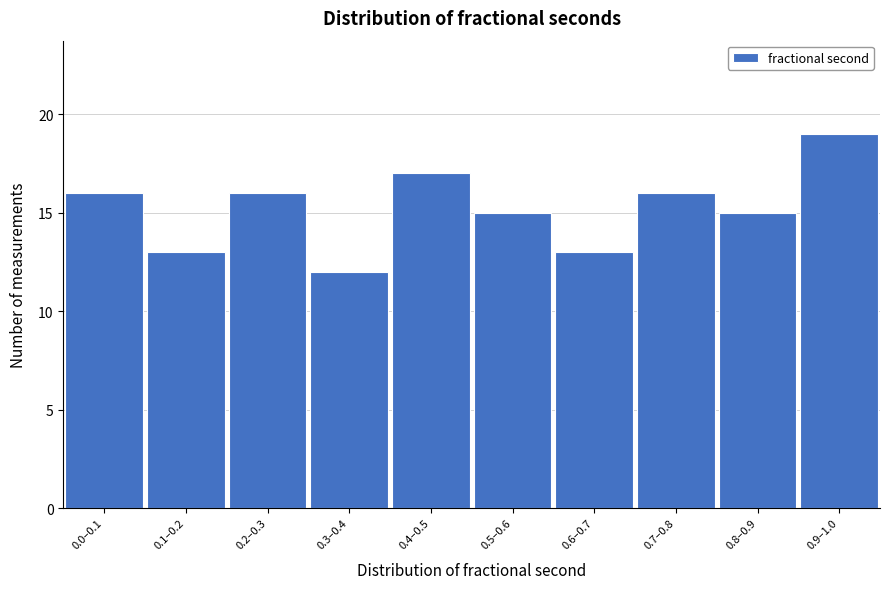

Reading right to left, what are all the values shown in this chart?

0.9–1.0=19	0.8–0.9=15	0.7–0.8=16	0.6–0.7=13	0.5–0.6=15	0.4–0.5=17	0.3–0.4=12	0.2–0.3=16	0.1–0.2=13	0.0–0.1=16